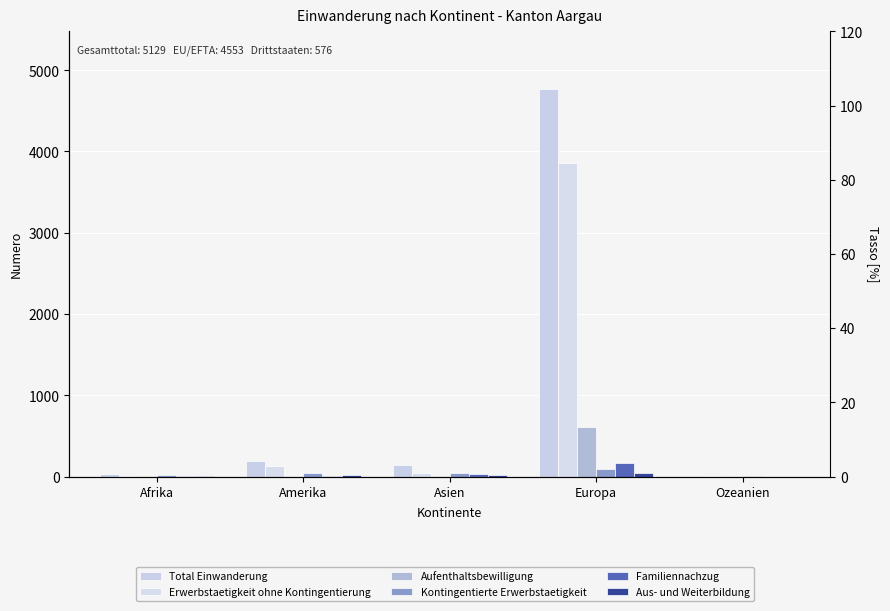

At which label does Erwerbstaetigkeit ohne Kontingentierung first exceed 49?

Amerika